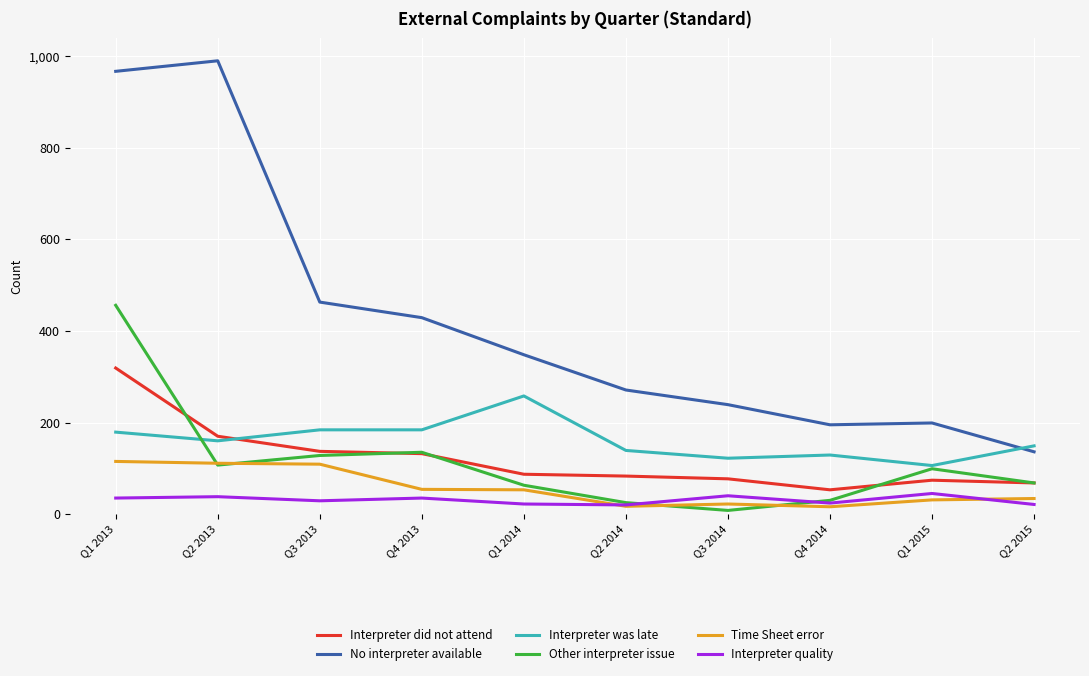

Where does the Time Sheet error series first go above 53?

Q1 2013